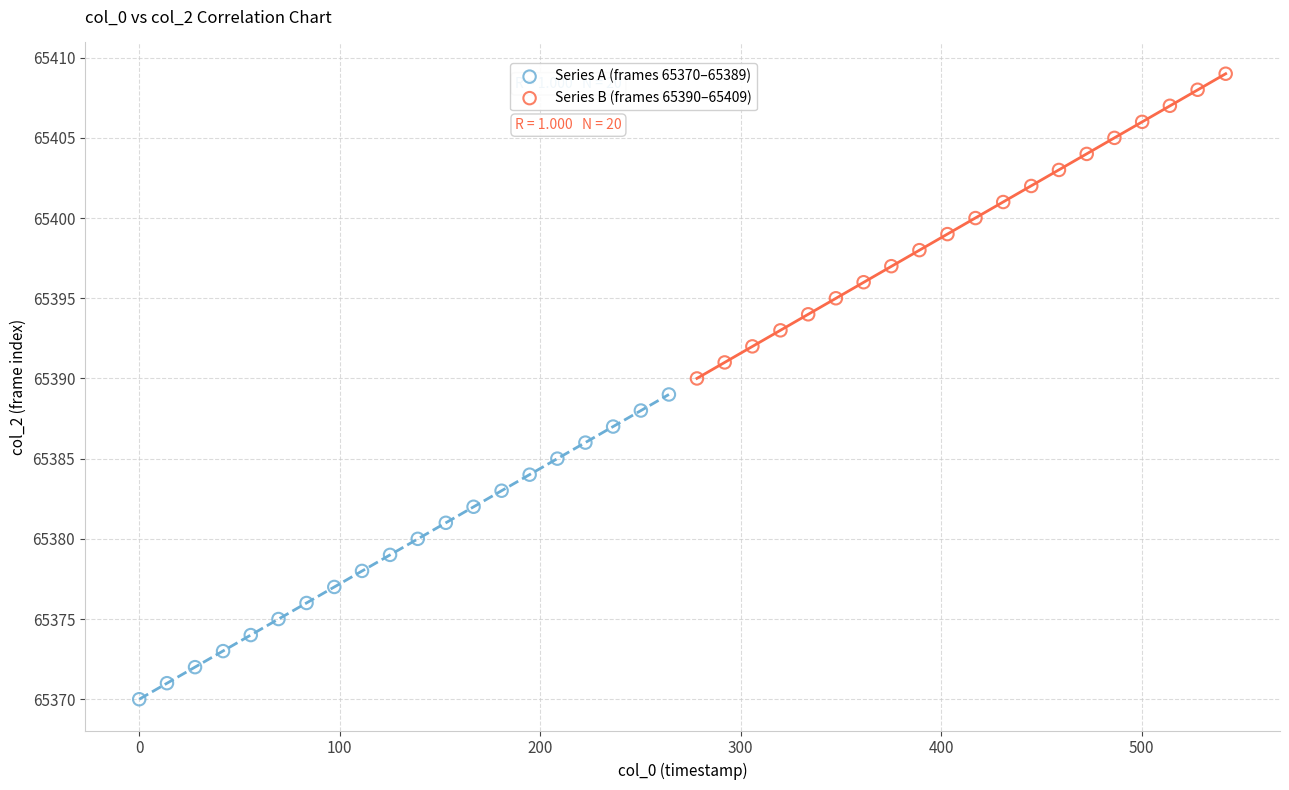

Which series reaches the maximum Y coordinate?

Series B (frames 65390–65409)